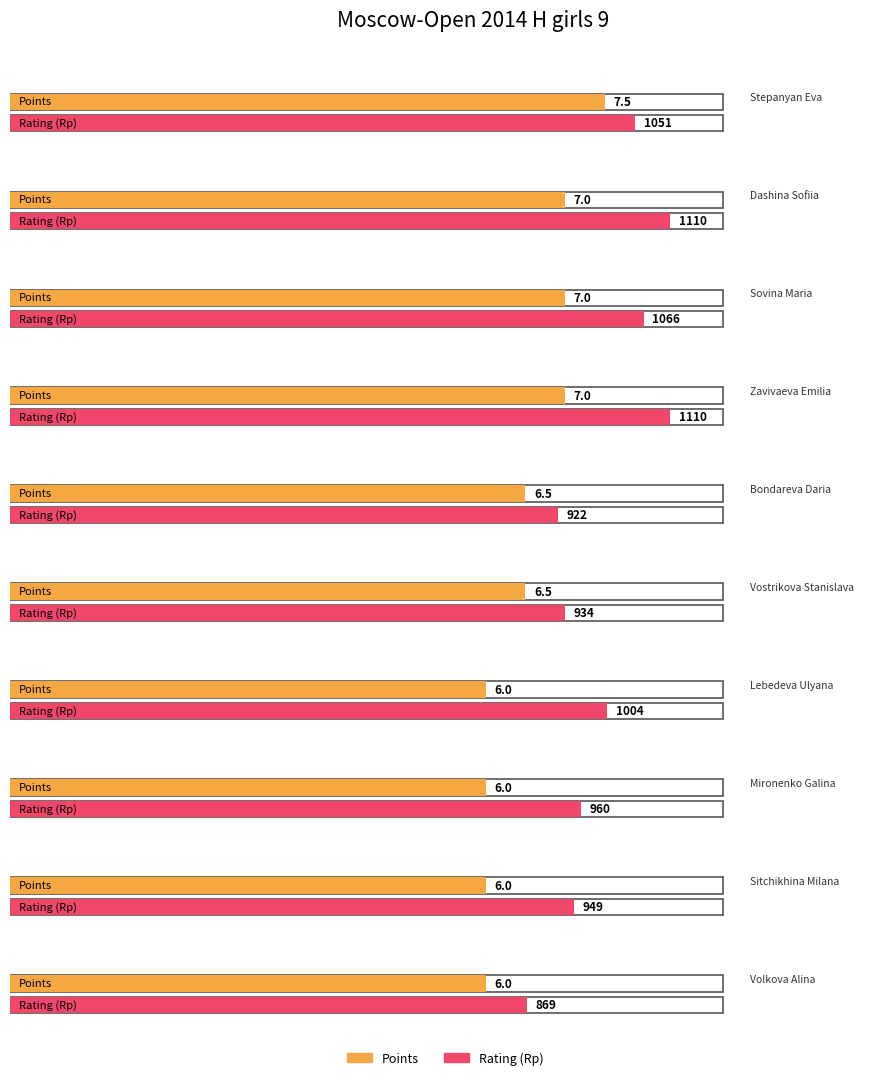

How many values in the Rp series exceed 1004?

4